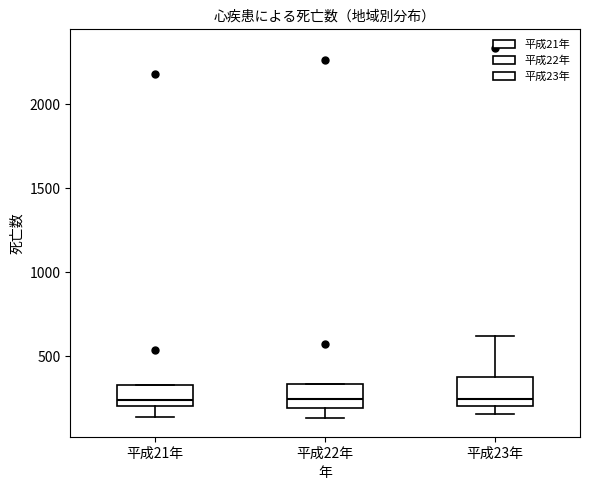

Reading left to right, read every box against the y-axis: the position of its median line, the range the box covers, and the ends of its whiskers. The values are not printed on the chart, so give them approximately, as read against the axis.

平成21年: median 250, box 200 to 350, whiskers 150 to 350
平成22年: median 250, box 200 to 350, whiskers 150 to 350
平成23年: median 250, box 200 to 400, whiskers 150 to 600